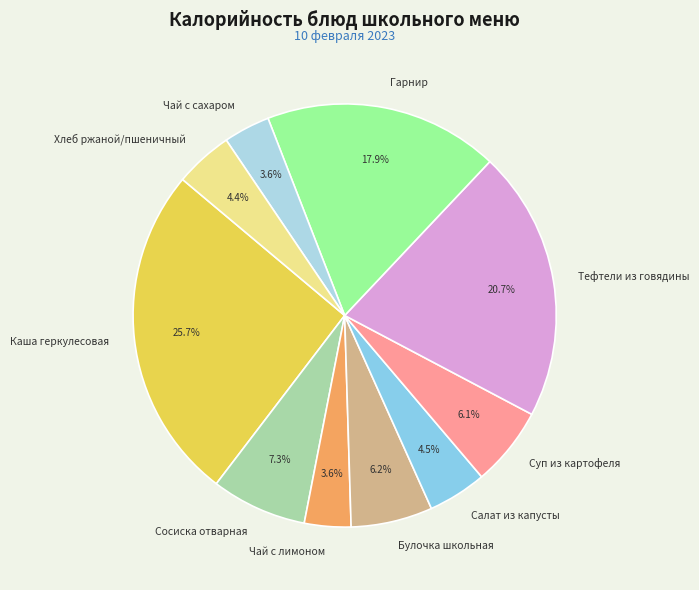

Approximately how many times larger is the value at Сосиска отварная compared to Булочка школьная?

1.2